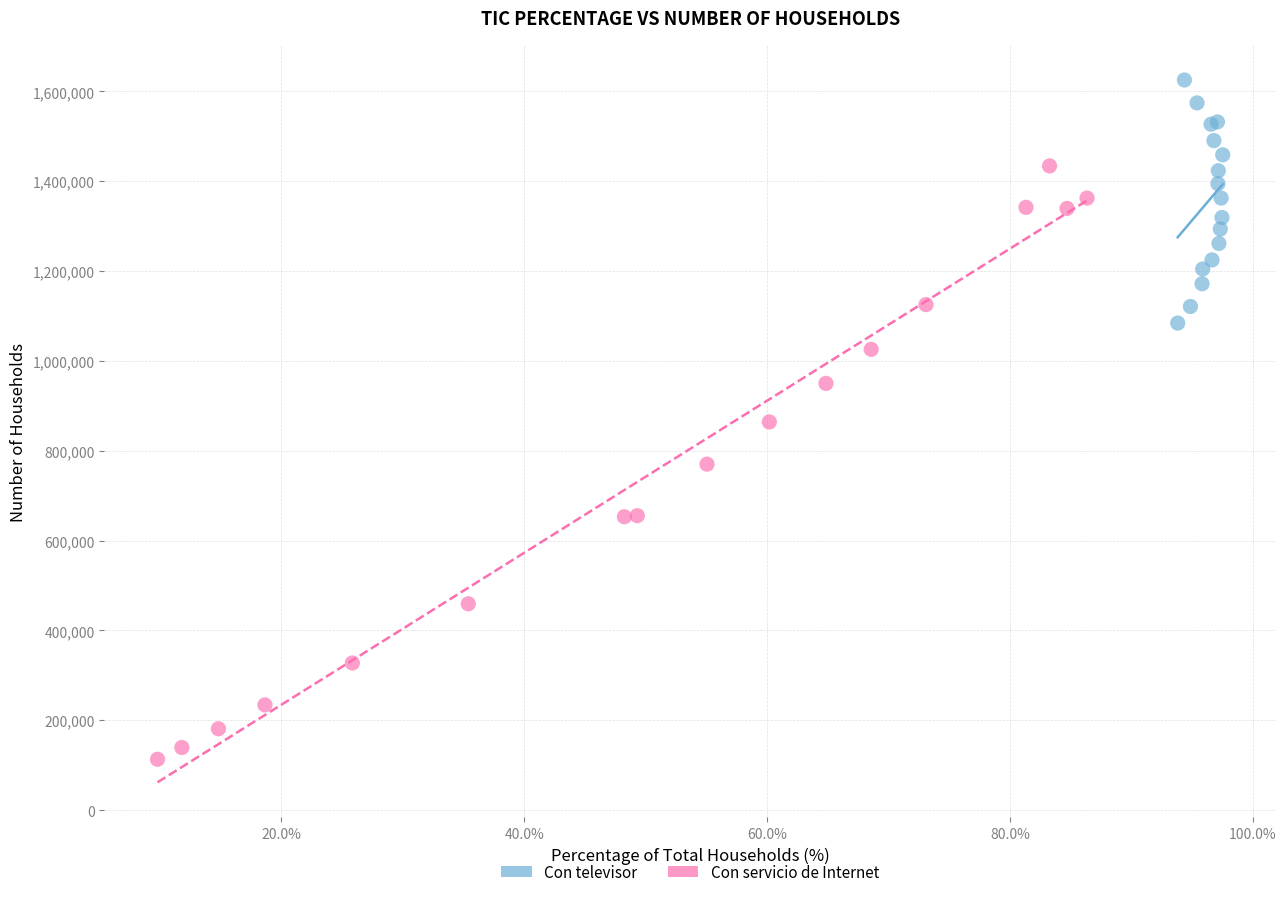

Which series has the widest spread of Y values?

Con servicio de Internet